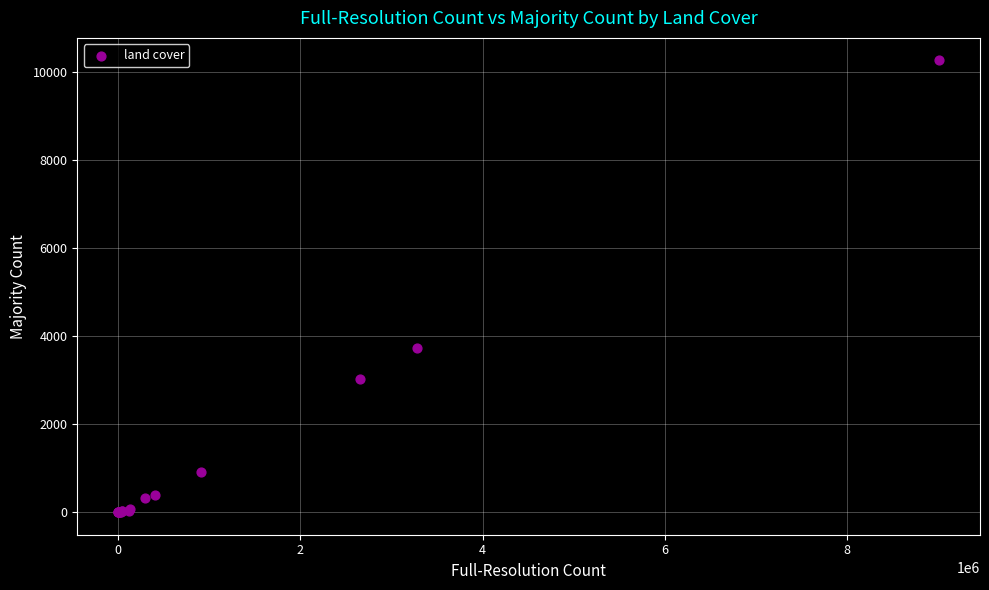

What Y value in the scatter plot is closest to 5134?

3724